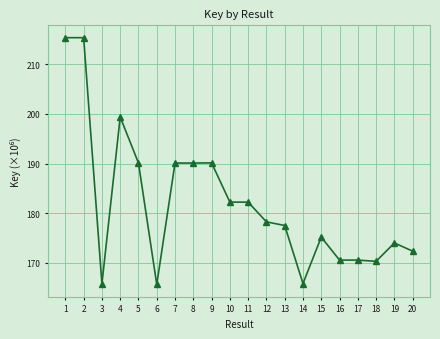

Is it true that the value at 2 is 310.1?

False